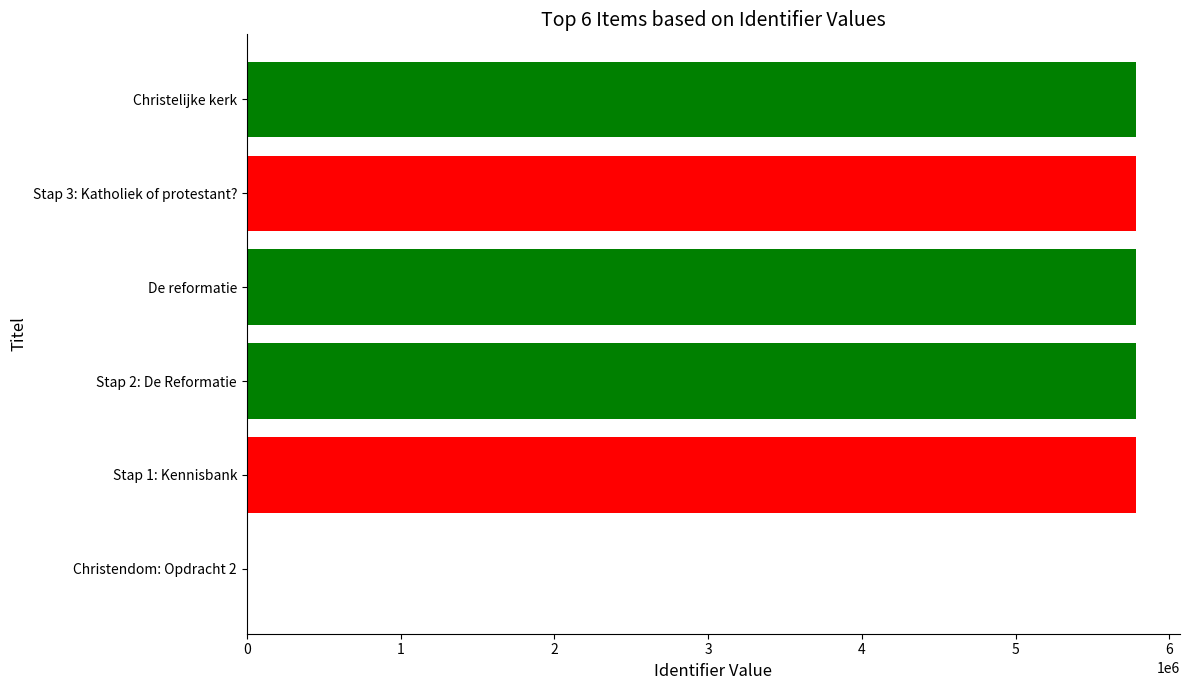

What is the greatest value displayed?

5779868